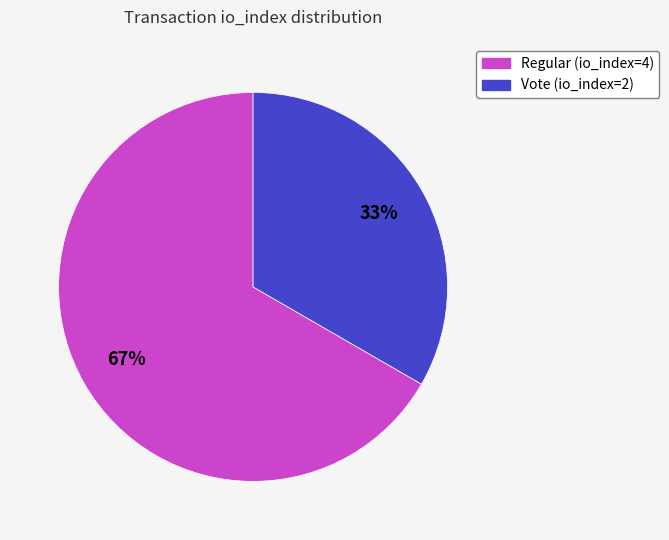

Which category has the biggest portion of the pie?

Regular (io_index=4)